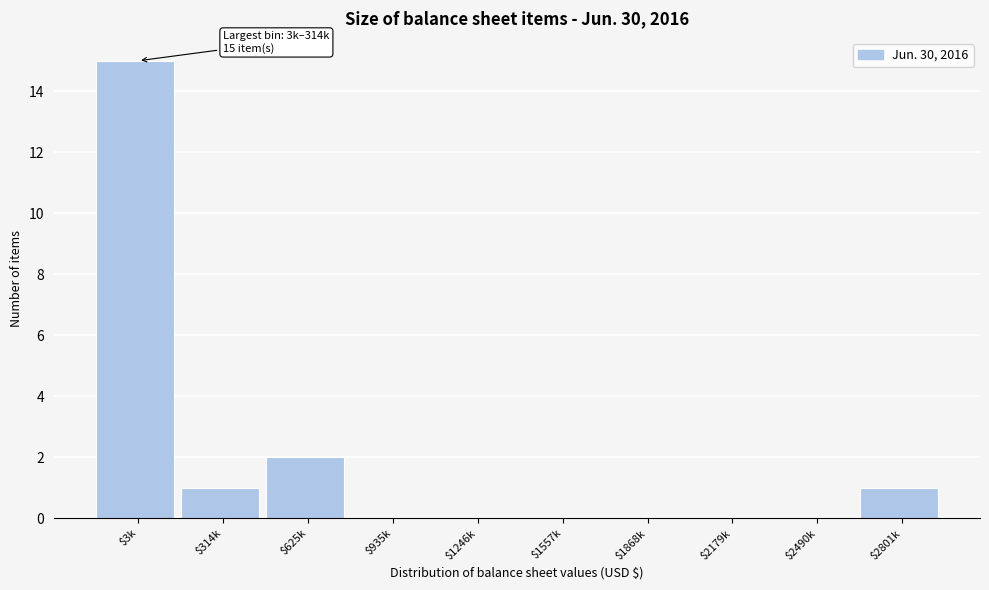

At which label is the value closest to 7?

$625k